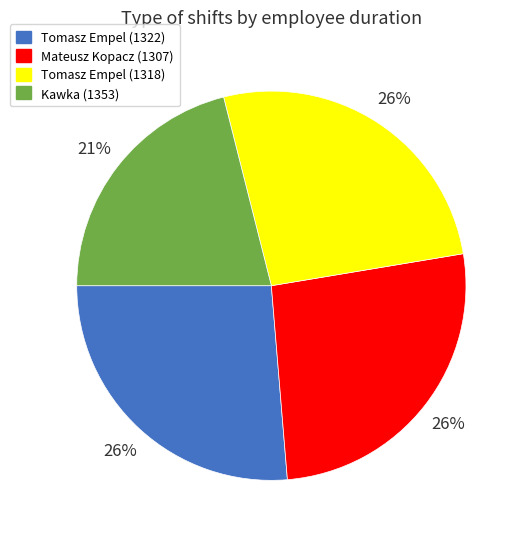

To the nearest percent, what portion does Mateusz Kopacz (1307) represent?

26%